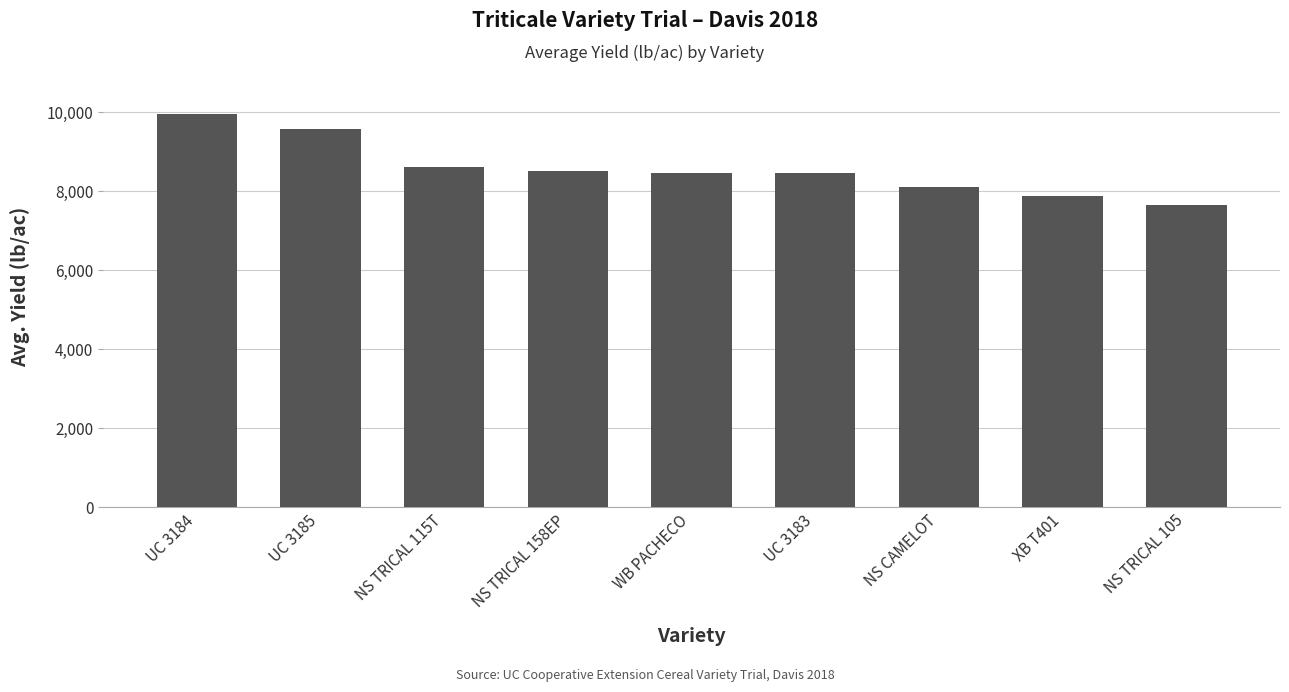

Between XB T401 and UC 3183, which is larger?

UC 3183